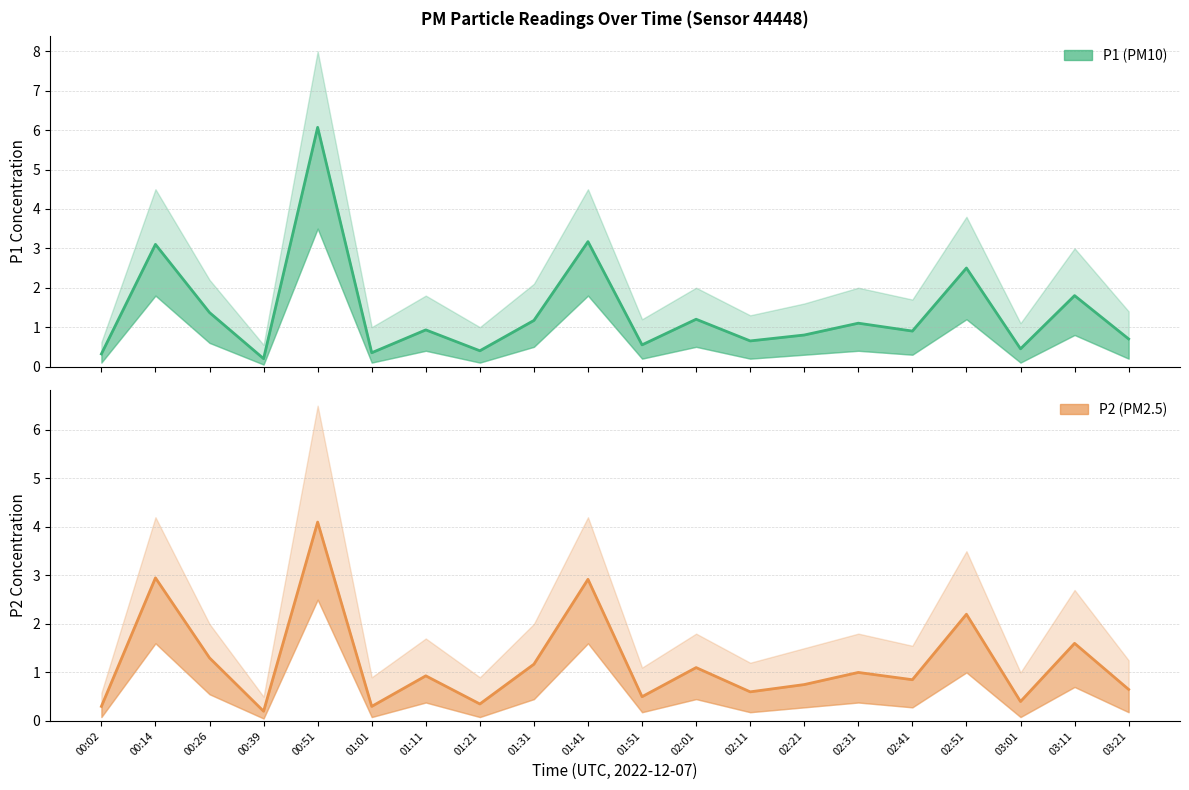

What are all the series names shown in the legend?

P1, P2